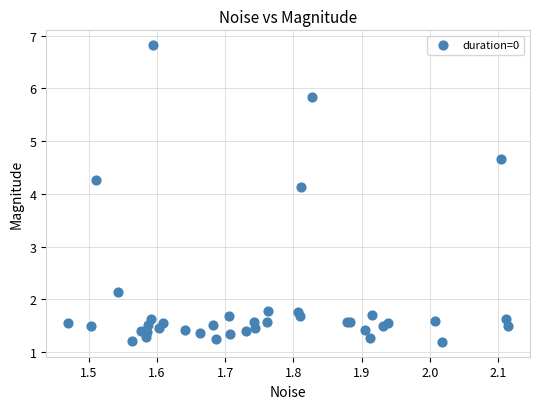

What Y value in the scatter plot is closest to 4?

4.1